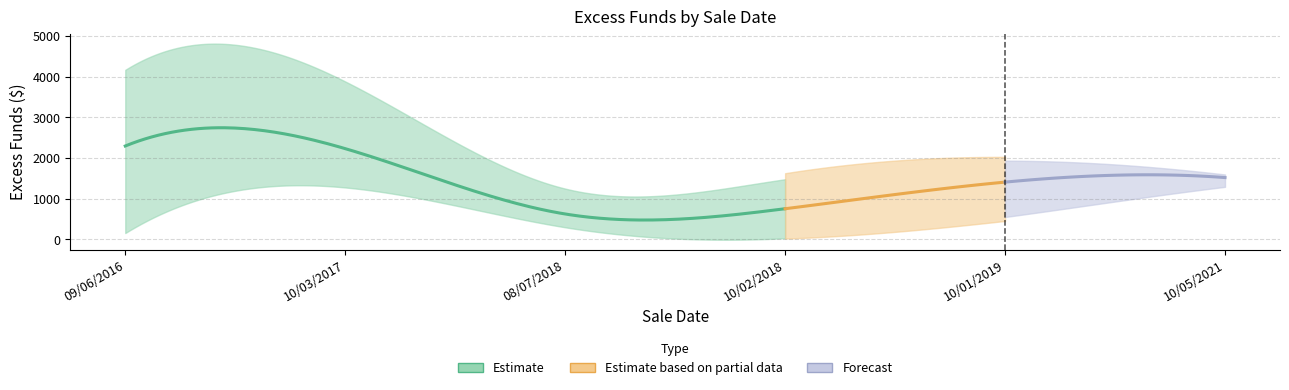

Between 09/06/2016 and 08/07/2018, which is larger?

09/06/2016